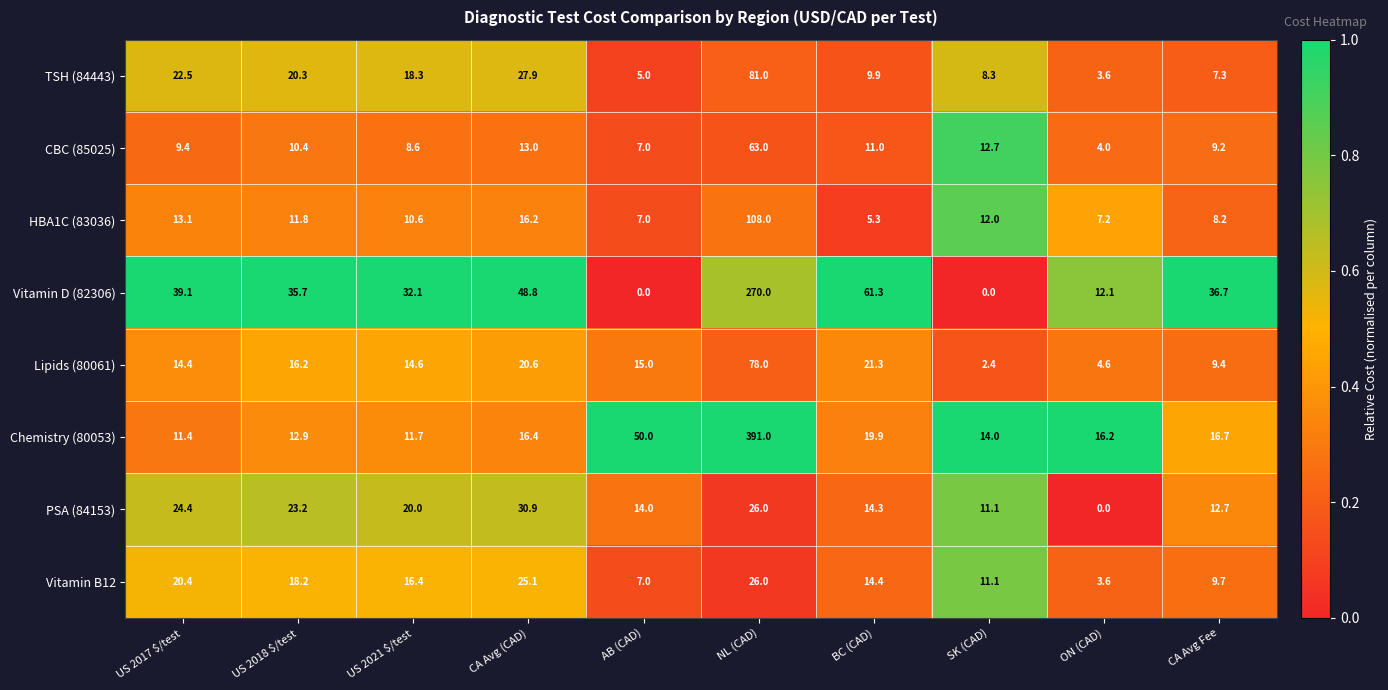

At which category is the sum across all series the highest?

NL (CAD)